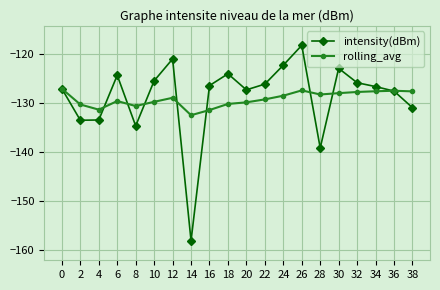

What is the difference between the rolling_avg values at 18 and 6?

0.6